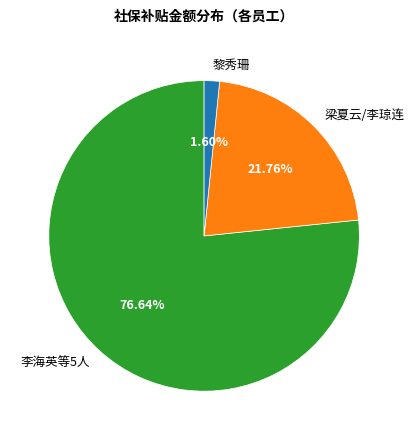

Is the sum of 黎秀珊 and 李海英等5人 greater than half?

Yes